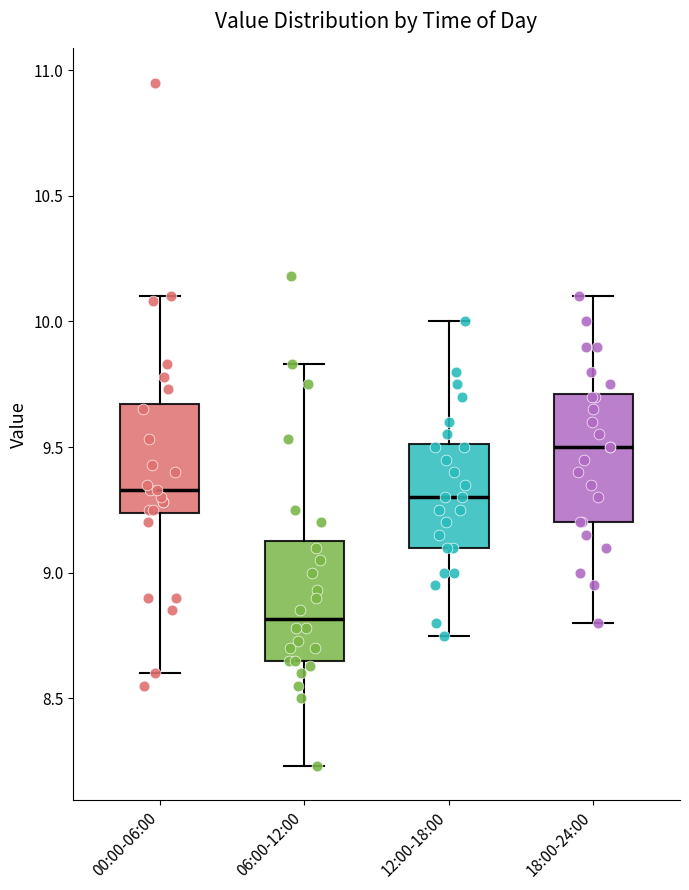

Reading left to right, transcribe this box plot: for each box, give where its median line is, the range the box spans, and where its two whiskers end, as read against the y-axis. The values are not printed on the chart, so give them approximately, as read against the axis.

00:00-06:00: median 9.35, box 9.25 to 9.65, whiskers 8.60 to 10.10
06:00-12:00: median 8.80, box 8.65 to 9.15, whiskers 8.25 to 9.85
12:00-18:00: median 9.30, box 9.10 to 9.50, whiskers 8.75 to 10.00
18:00-24:00: median 9.50, box 9.20 to 9.70, whiskers 8.80 to 10.10